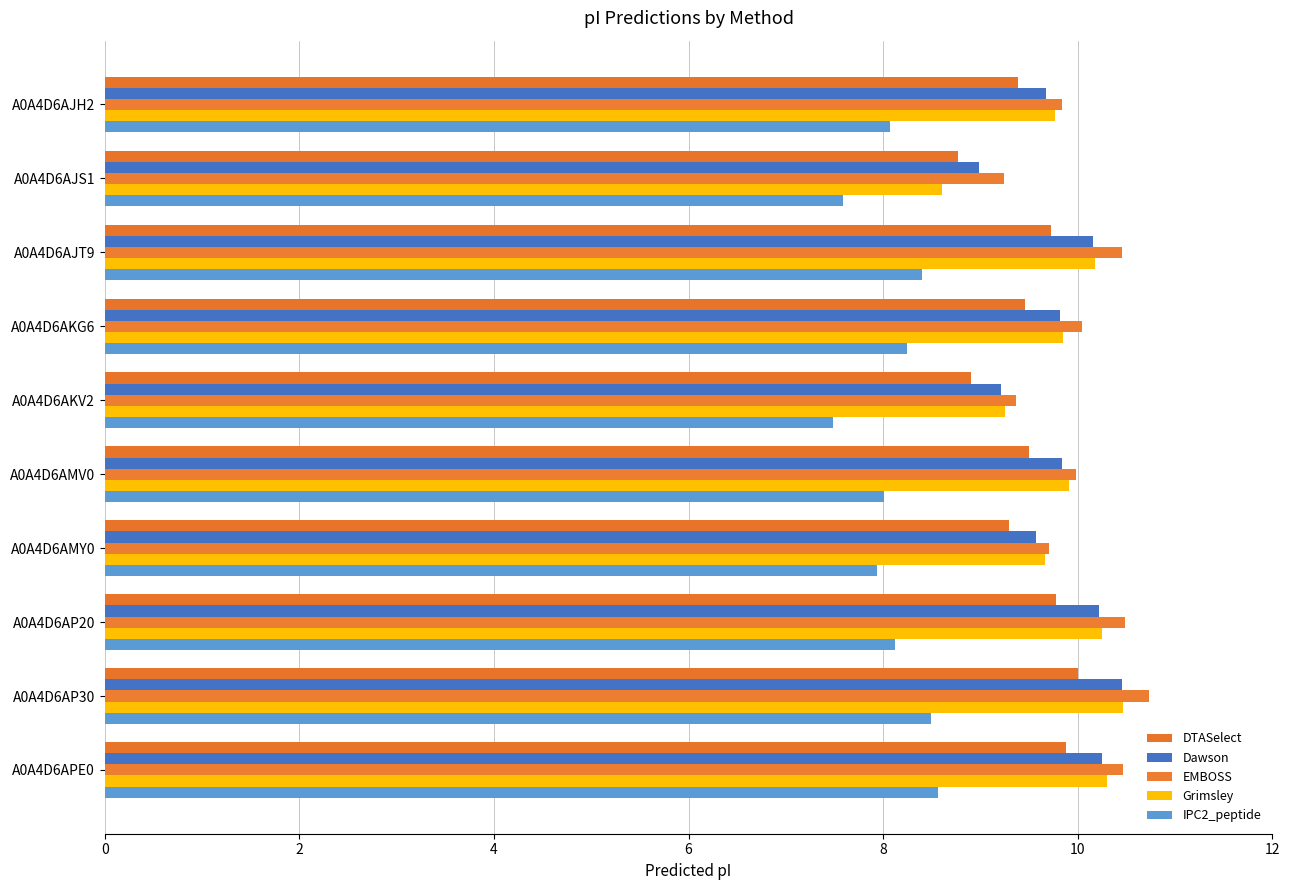

What is the average value of the IPC2_peptide series?

8.1